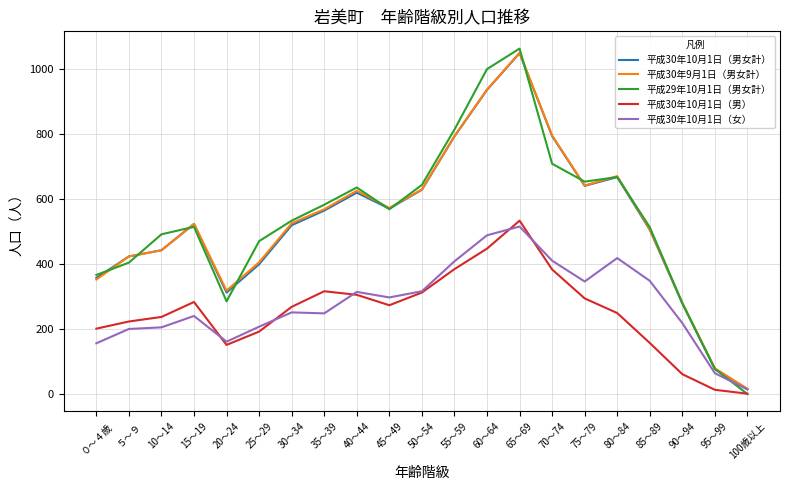

What is the greatest value displayed?

1062